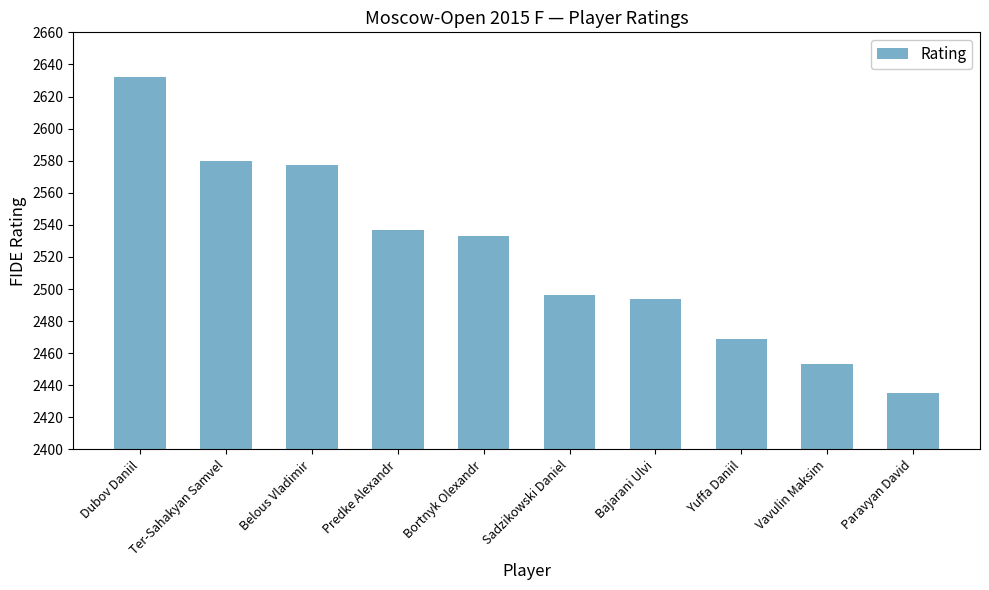

What is the value of the 8th bar from the left?

2469